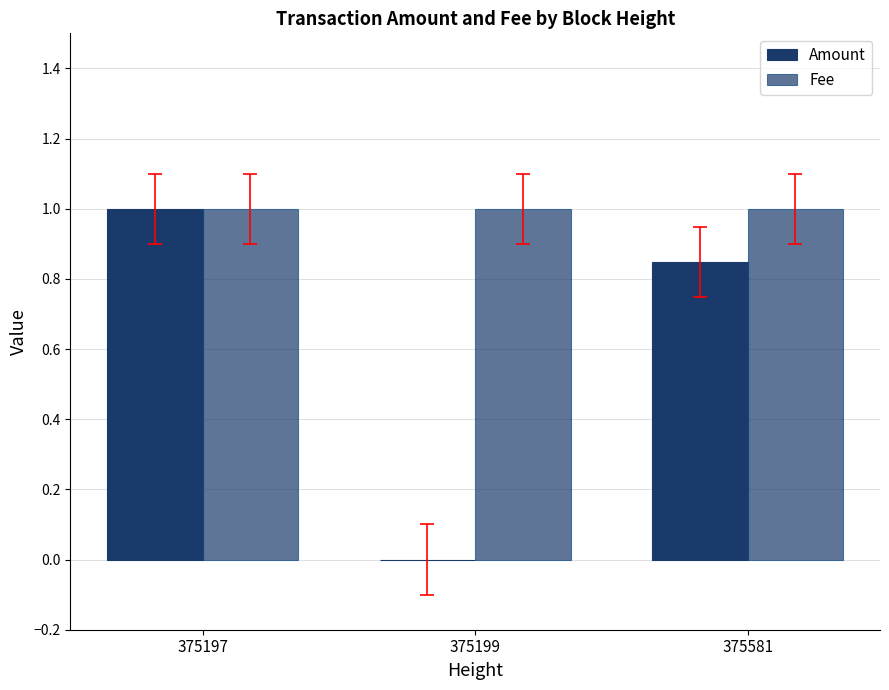

List the series in order of their overall mean, lowest first.

Amount, Fee